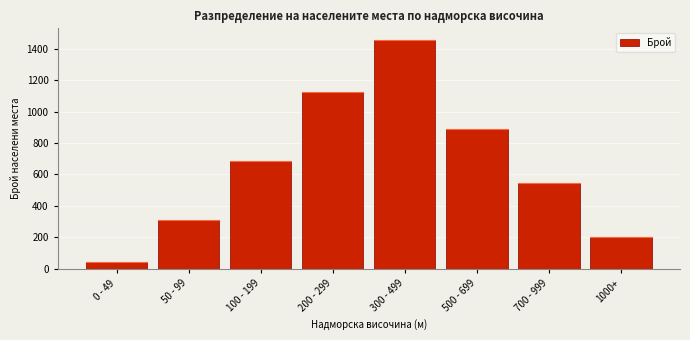

Reading left to right, extract all data points from this chart.

45	312	687	1123	1456	892	543	201